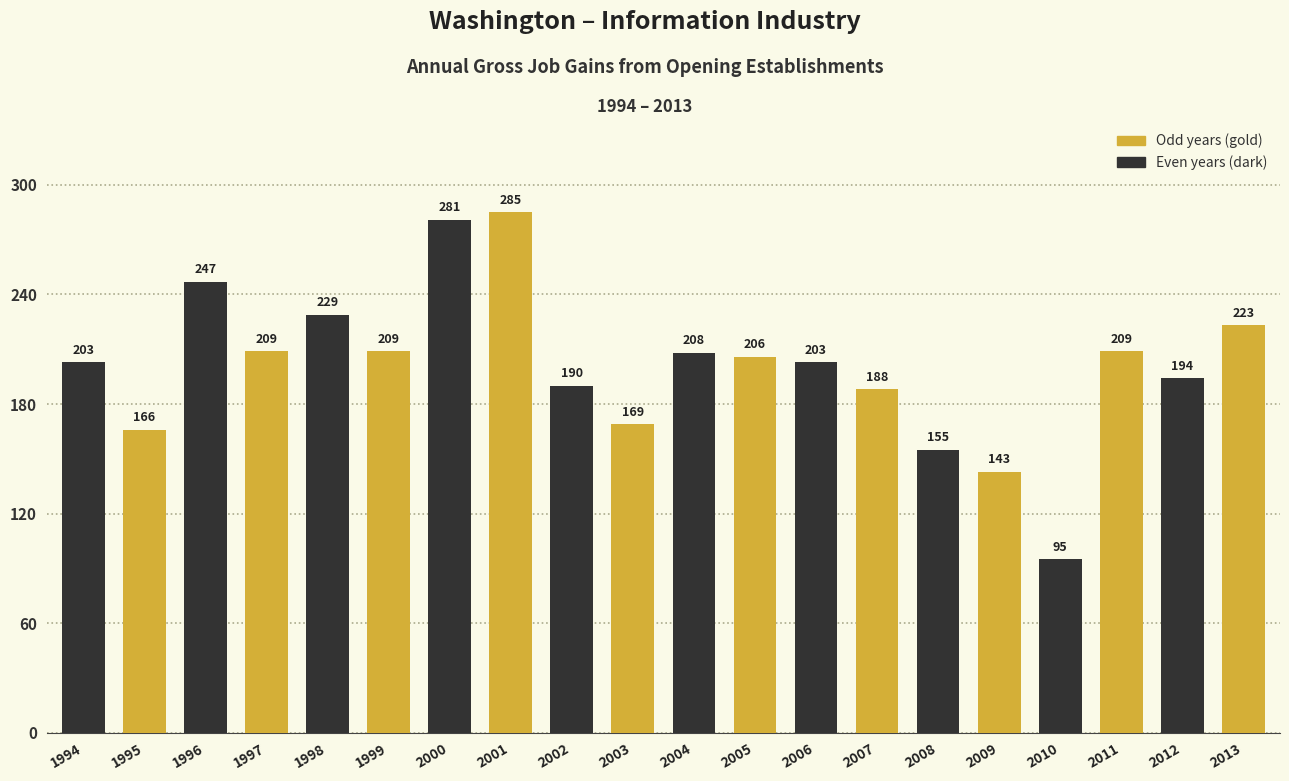

Which category has the lowest value across all series?

2010